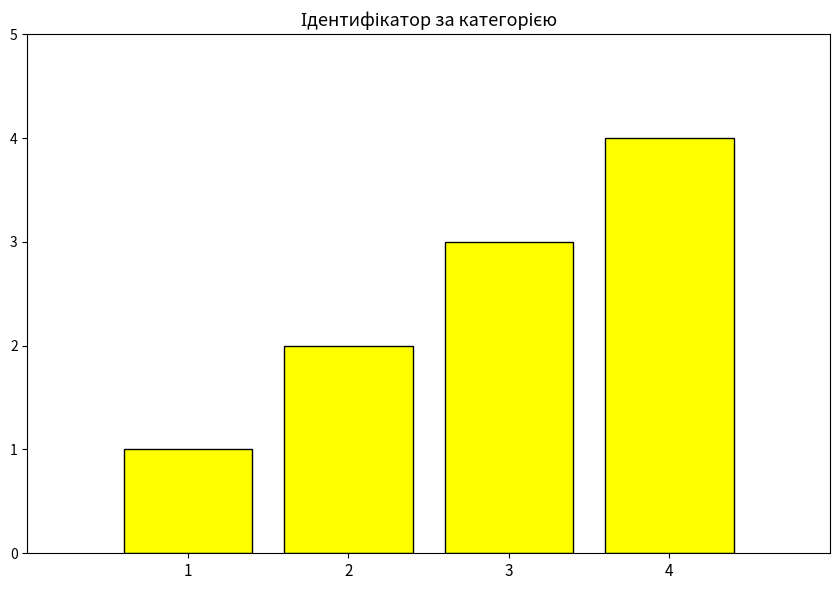

Approximately how many times larger is the value at 3 compared to 1?

3.0